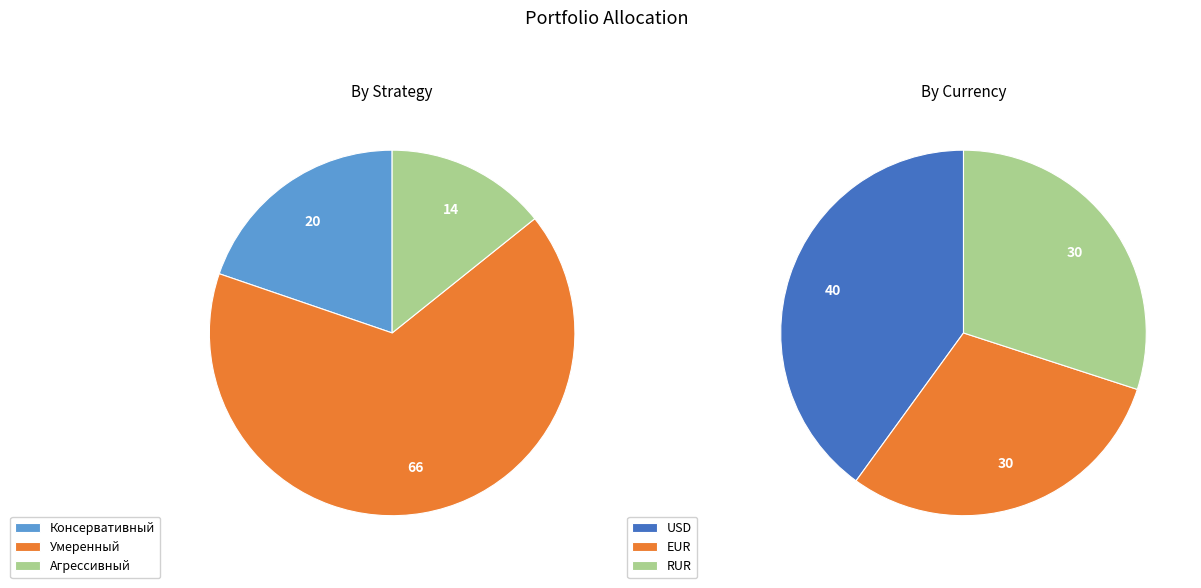

Which slice is the smallest?

Агрессивный